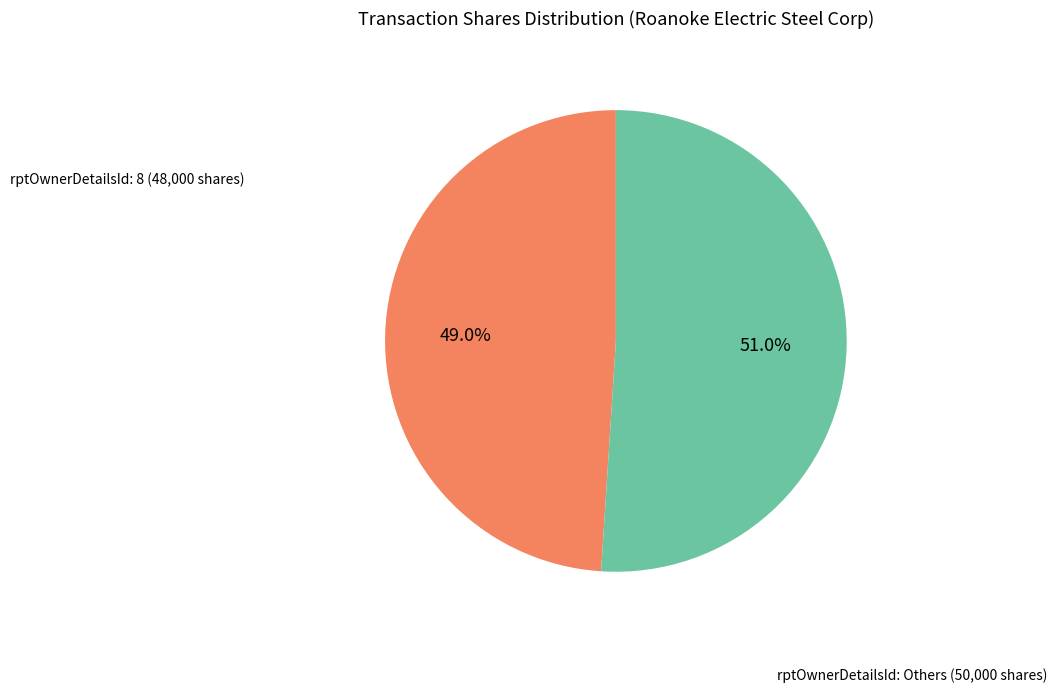

Is there a majority slice in this chart?

Yes